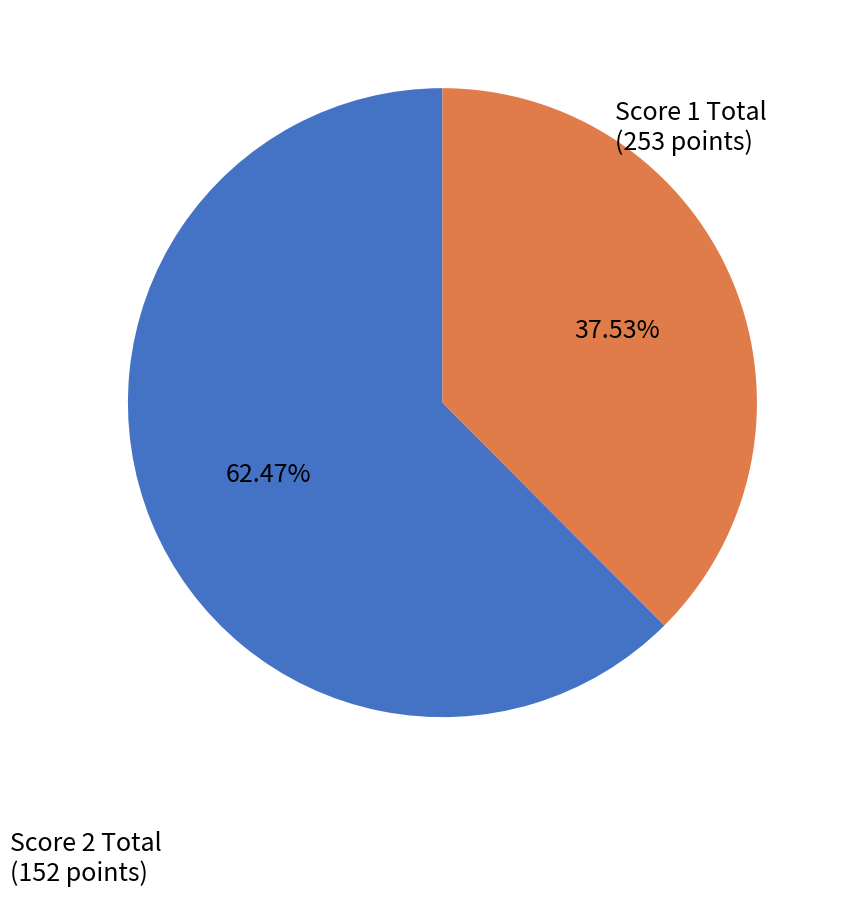

Is the sum of Score 2 Total and Score 1 Total greater than half?

Yes